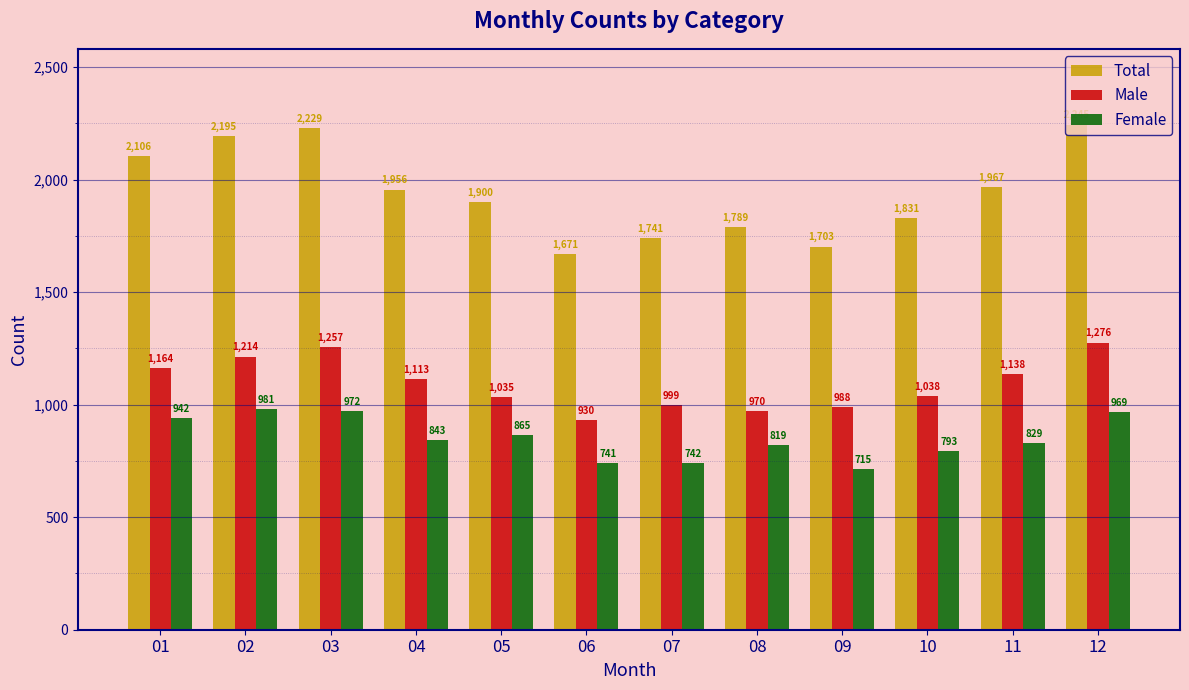

Which series changed the most between 09 and 11?

Total